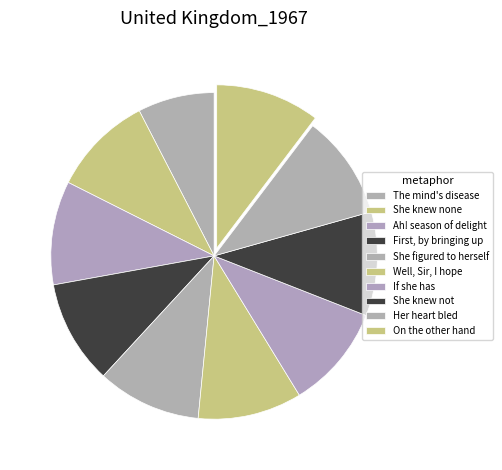

How many segments does this pie chart have?

10